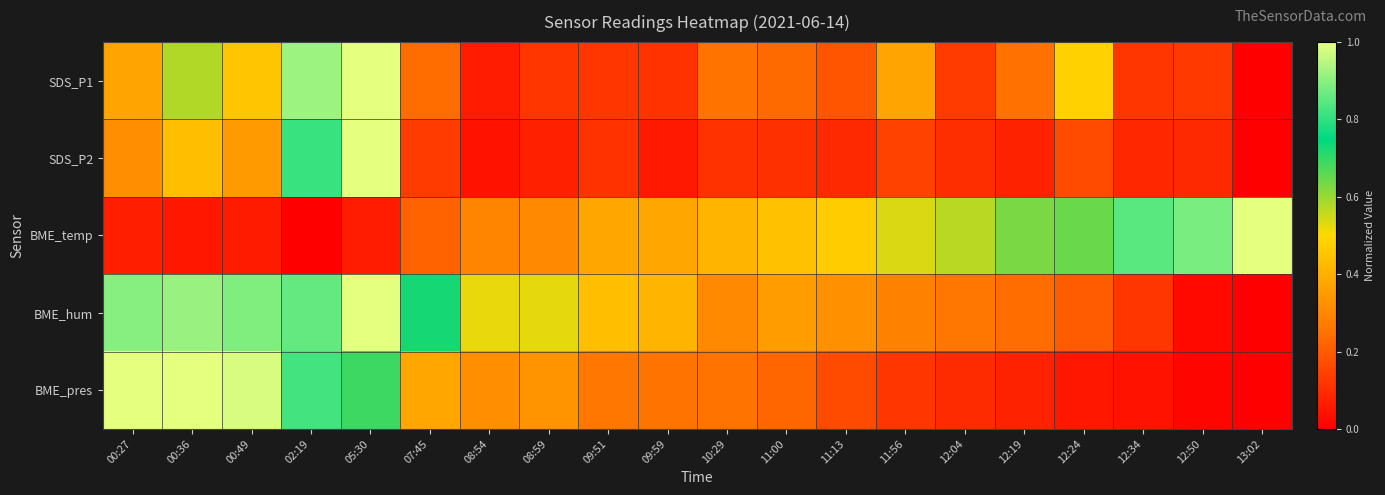

Reading right to left, list all the values displayed in this chart.

SDS_P1: 13:02=0.0	12:50=0.1	12:34=0.1	12:24=0.5	12:19=0.2	12:04=0.1	11:56=0.4	11:13=0.2	11:00=0.2	10:29=0.3	09:59=0.1	09:51=0.1	08:59=0.1	08:54=0.1	07:45=0.2	05:30=1.0	02:19=0.9	00:49=0.5	00:36=0.6	00:27=0.4
SDS_P2: 13:02=0.0	12:50=0.1	12:34=0.1	12:24=0.2	12:19=0.1	12:04=0.1	11:56=0.1	11:13=0.1	11:00=0.1	10:29=0.1	09:59=0.1	09:51=0.1	08:59=0.1	08:54=0.0	07:45=0.1	05:30=1.0	02:19=0.8	00:49=0.3	00:36=0.4	00:27=0.3
BME_temp: 13:02=1.0	12:50=0.9	12:34=0.8	12:24=0.6	12:19=0.6	12:04=0.6	11:56=0.5	11:13=0.5	11:00=0.4	10:29=0.4	09:59=0.4	09:51=0.4	08:59=0.3	08:54=0.3	07:45=0.2	05:30=0.1	02:19=0.0	00:49=0.1	00:36=0.1	00:27=0.1
BME_hum: 13:02=0.0	12:50=0.0	12:34=0.1	12:24=0.2	12:19=0.2	12:04=0.3	11:56=0.3	11:13=0.3	11:00=0.4	10:29=0.3	09:59=0.4	09:51=0.4	08:59=0.5	08:54=0.5	07:45=0.7	05:30=1.0	02:19=0.9	00:49=0.9	00:36=0.9	00:27=0.9
BME_pres: 13:02=0.0	12:50=0.0	12:34=0.0	12:24=0.1	12:19=0.1	12:04=0.1	11:56=0.1	11:13=0.2	11:00=0.2	10:29=0.3	09:59=0.3	09:51=0.3	08:59=0.3	08:54=0.3	07:45=0.4	05:30=0.7	02:19=0.8	00:49=1.0	00:36=1.0	00:27=1.0